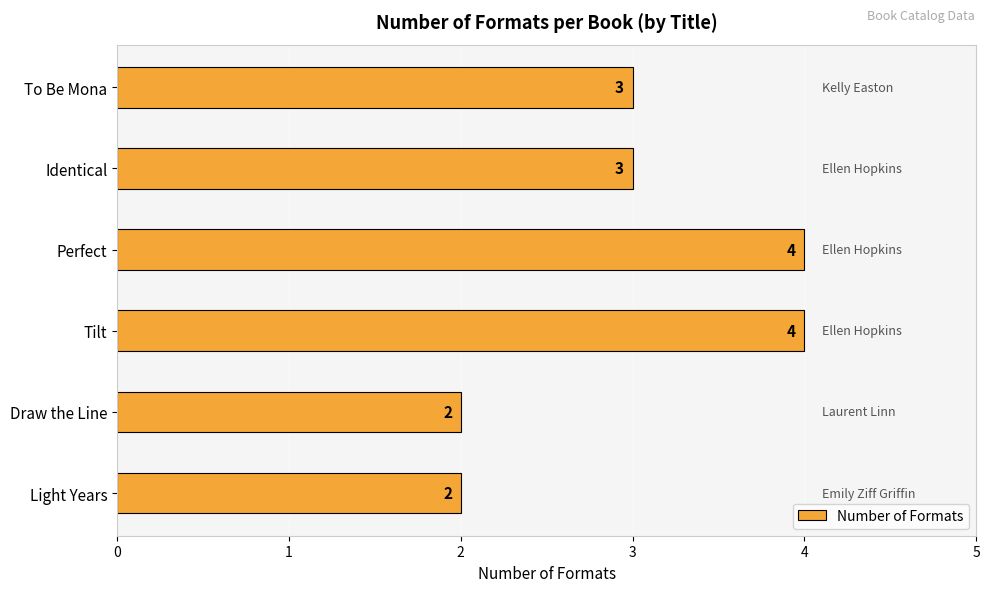

Is it true that the value at Tilt is 4?

True